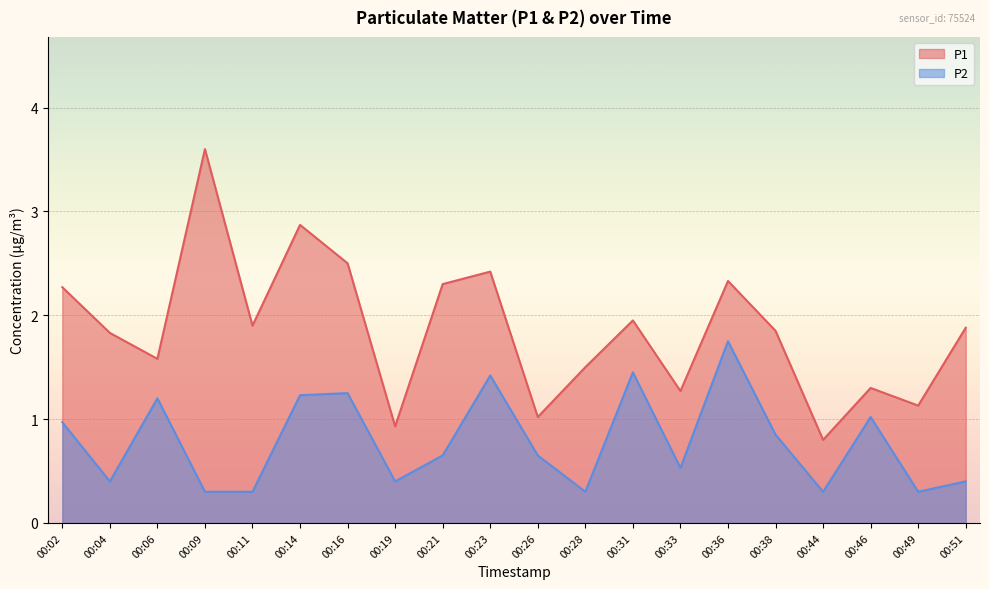

Which series has the largest range (max minus min)?

P1